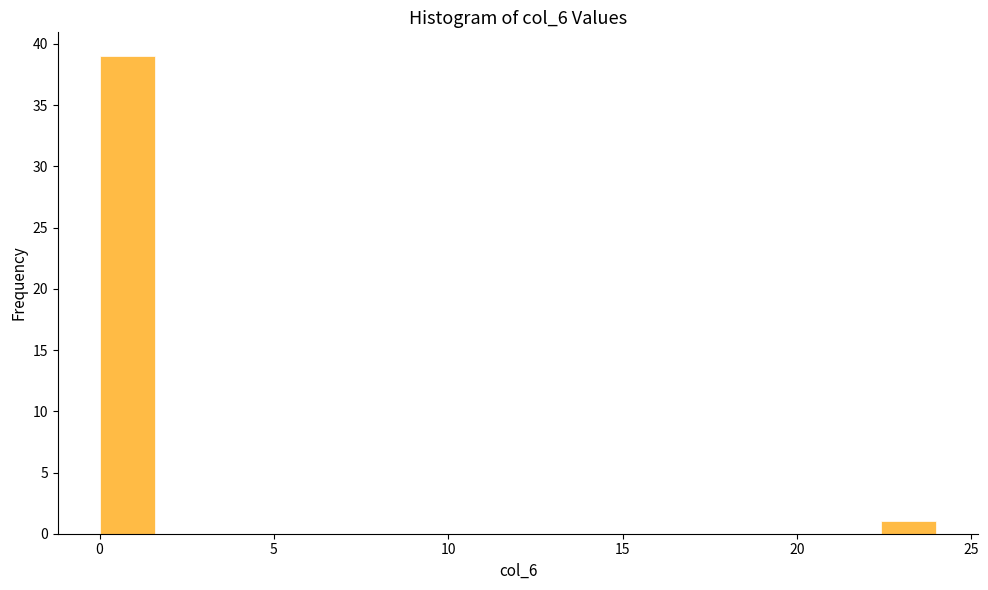

Read against the x-axis, roughly where is the centre of the tallest bar?

1.0